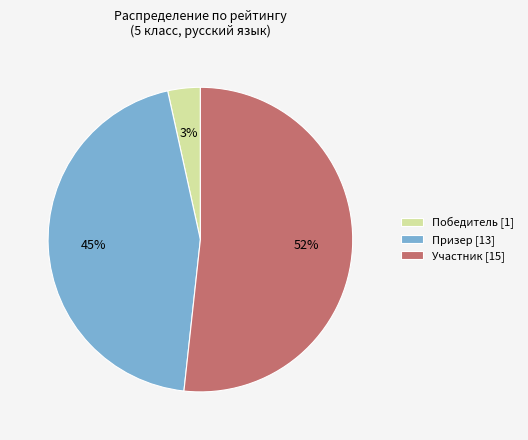

To the nearest percent, what is the average slice percentage?

33%